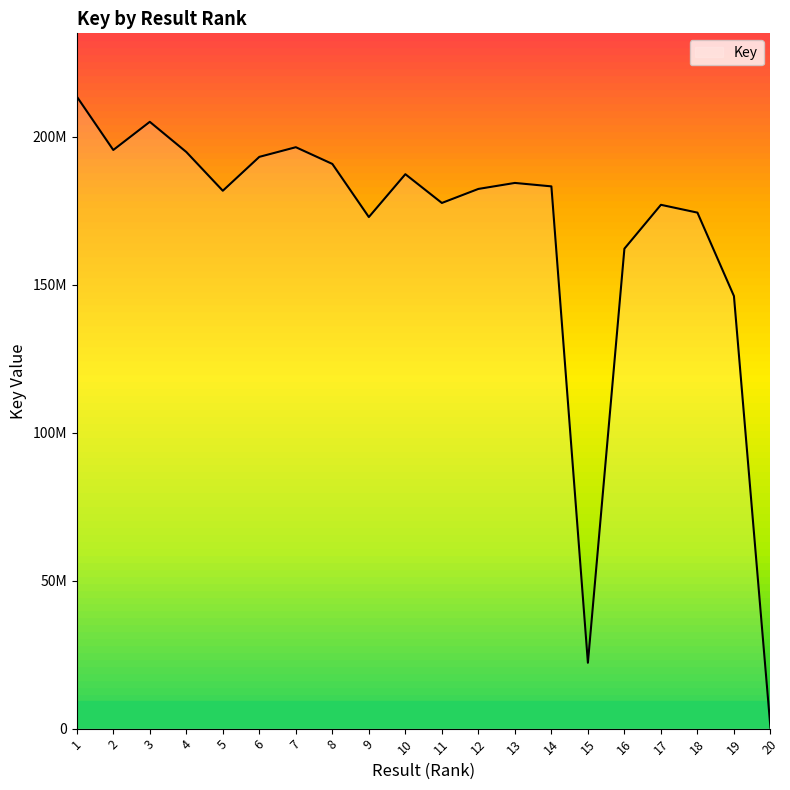

How many interior local peaks (higher than both neighbors) does the data have?

5